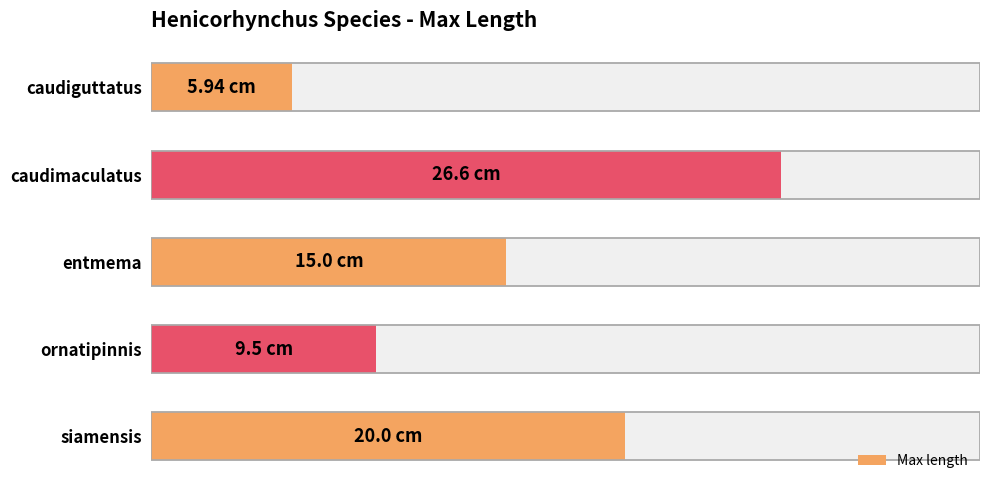

Which has a higher value, entmema or caudiguttatus?

entmema